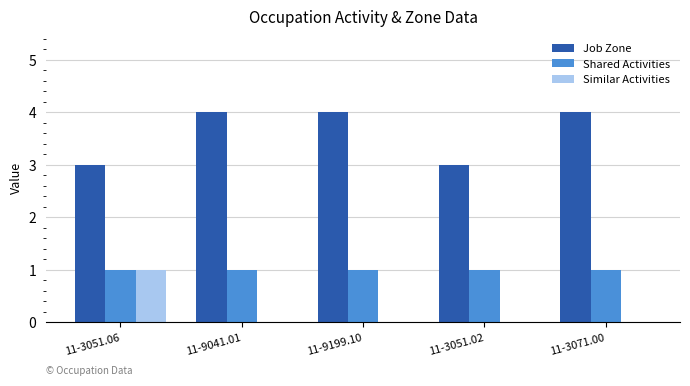

What is the greatest value displayed?

4